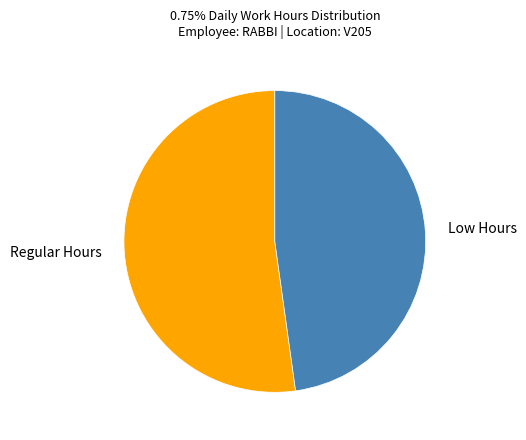

Between Regular Hours and Low Hours, which is larger?

Regular Hours